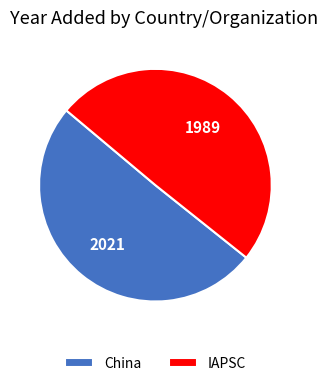

Count the number of slices in the pie.

2